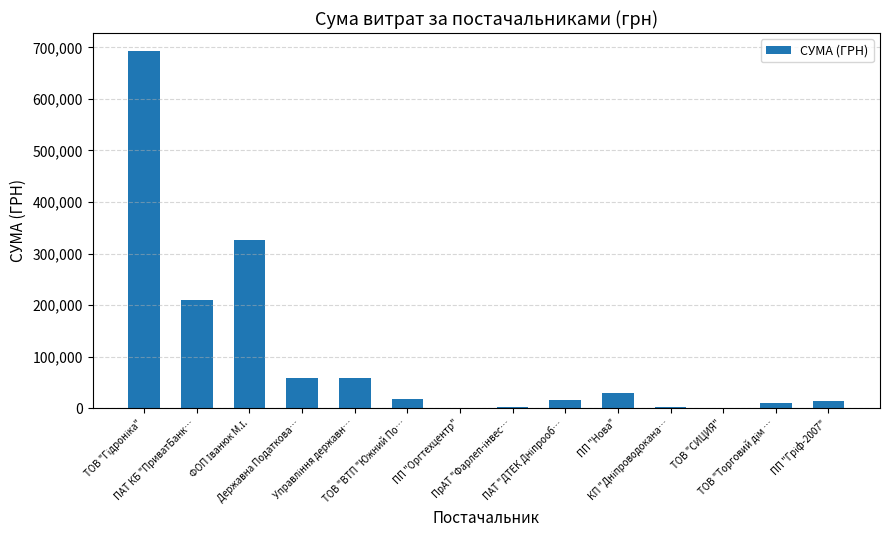

What is the sum of all values?

1437502.7